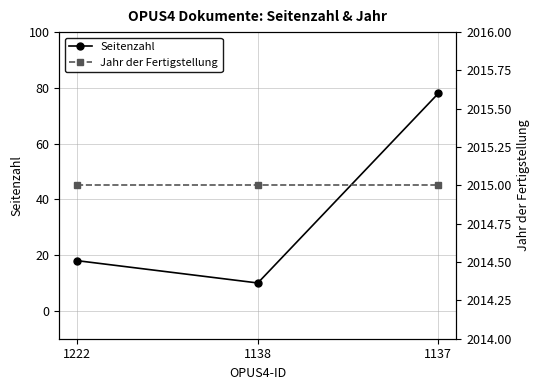

At 1137, list the series in order from smallest to largest.

Seitenzahl, Jahr der Fertigstellung